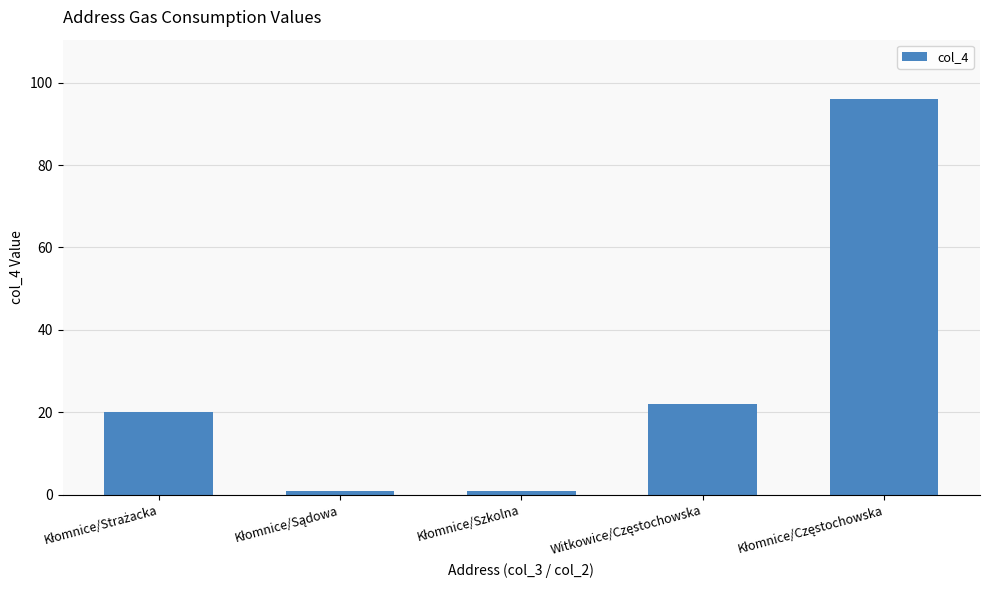

What is the sum of all values?

140